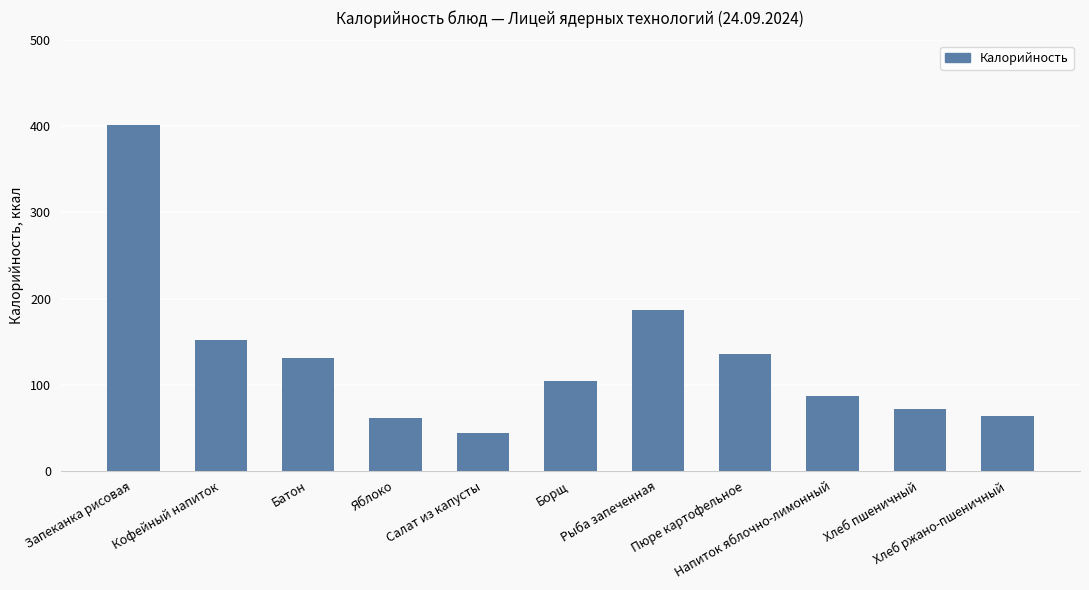

What is the smallest value displayed?

44